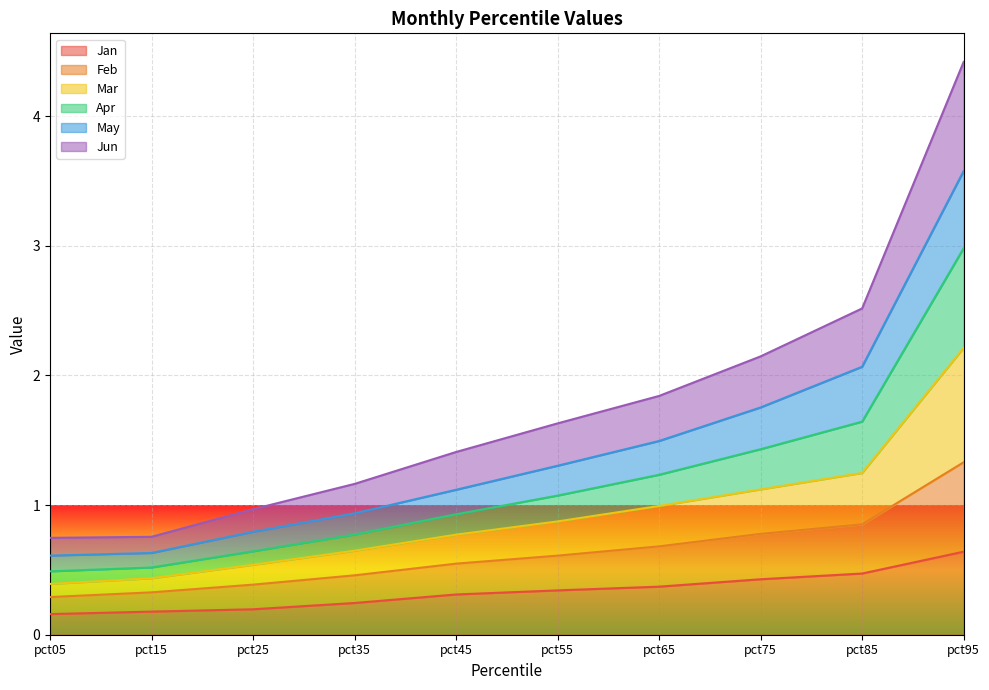

At which category is the sum across all series the highest?

pct95